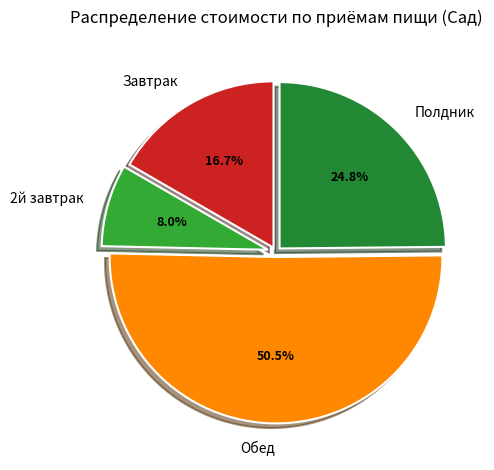

Combined, do Завтрак and Обед account for over 50%?

Yes